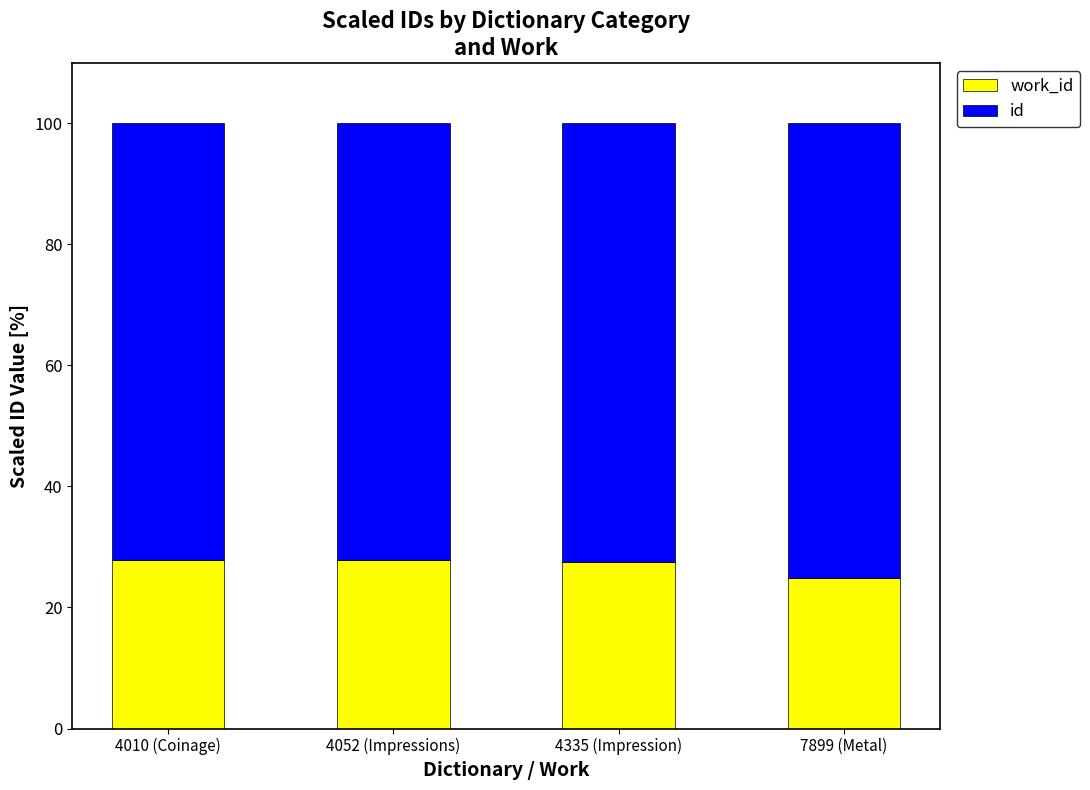

What is the total value across all series at 4052 (Impressions)?

100.0